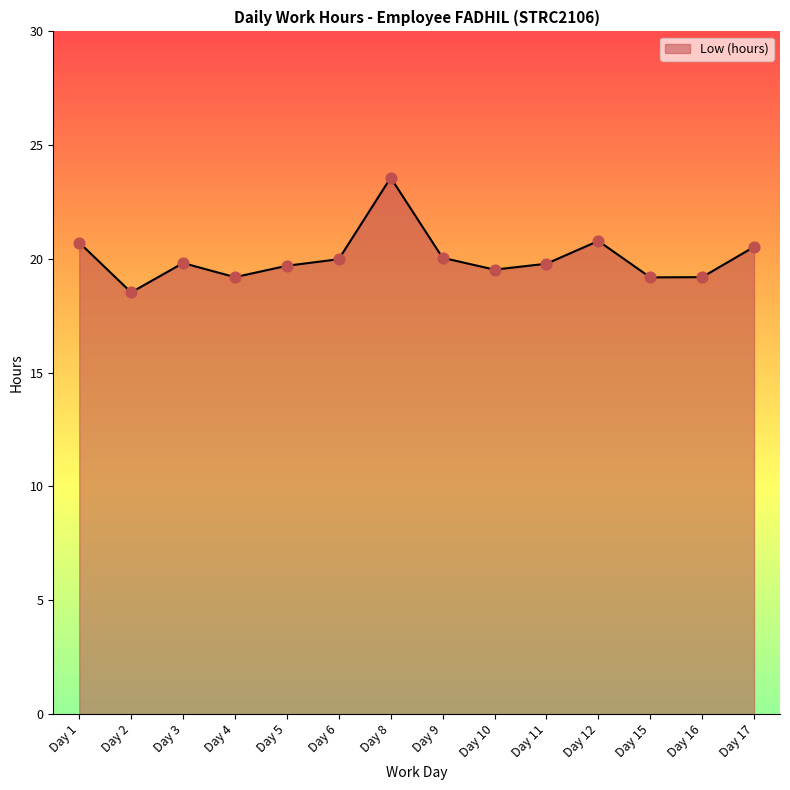

Between Day 12 and Day 4, which is larger?

Day 12